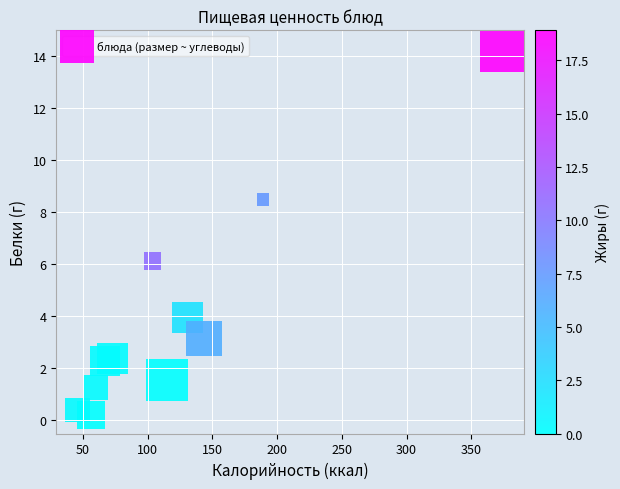

What is the range of Y values (max minus min)?

14.1